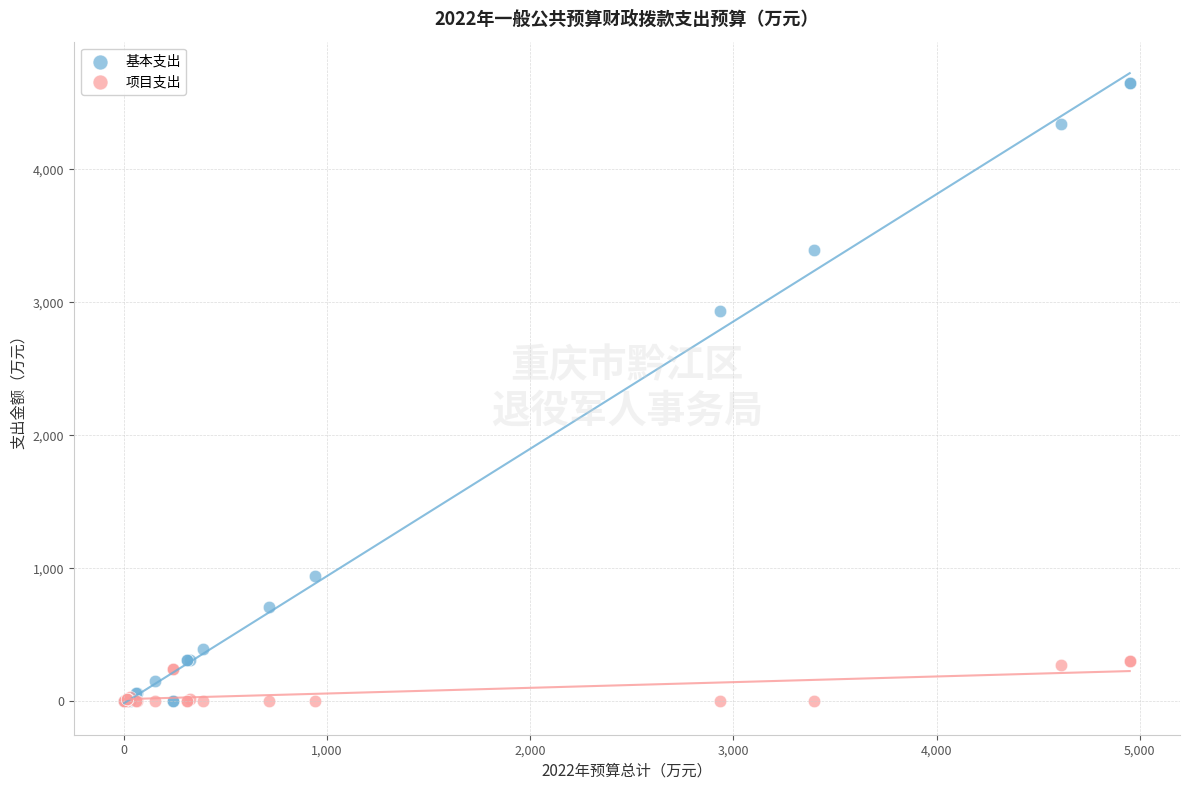

Which series has the widest spread of Y values?

基本支出